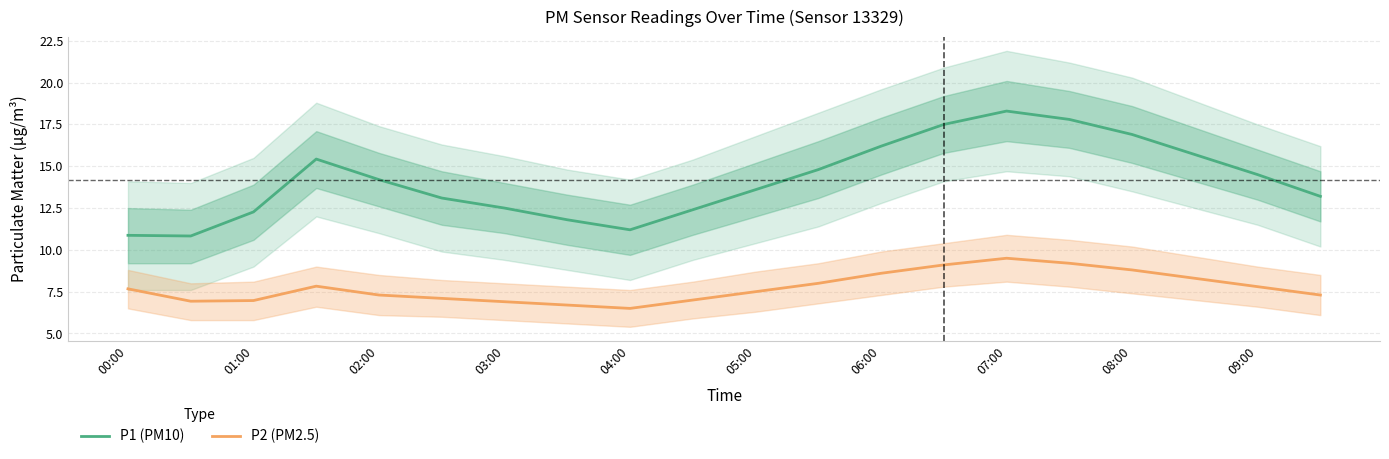

True or false: P1 (PM10) has a value of 14.2 at 02:00.

True